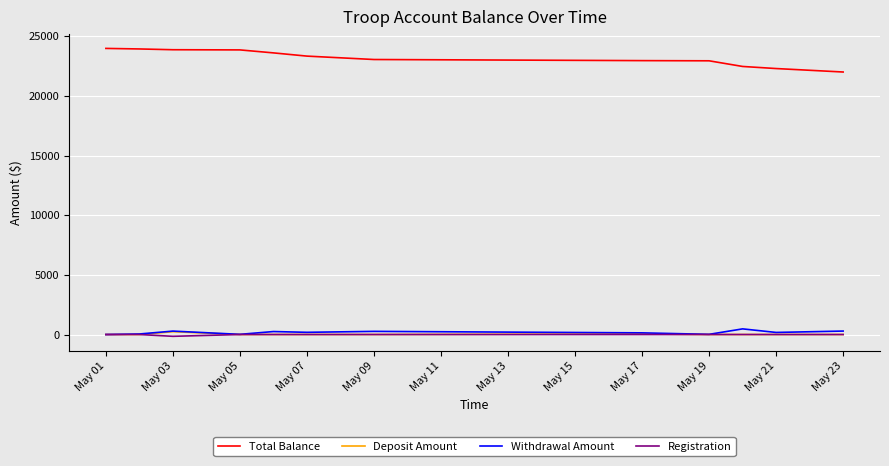

Which series has the largest total across all categories?

Total Balance